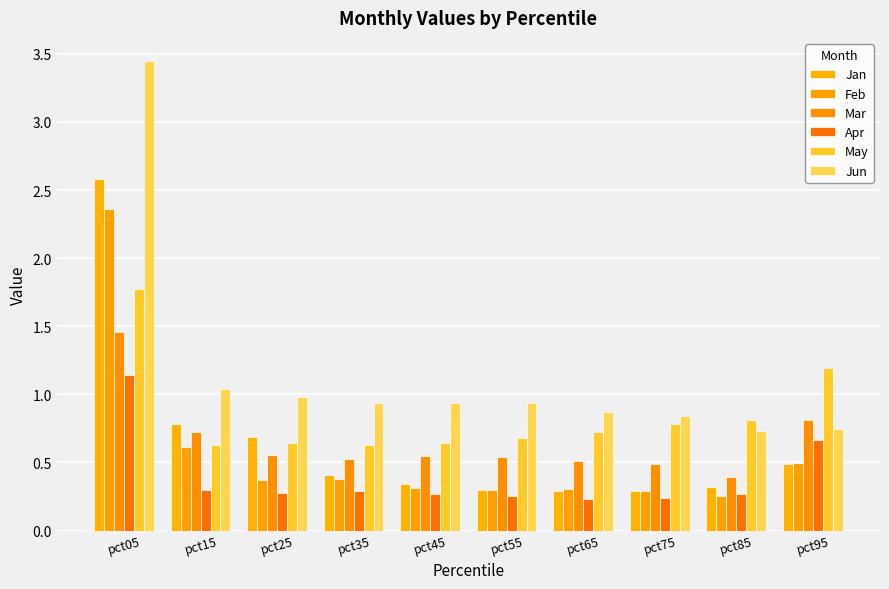

How many bars are there in each group?

6